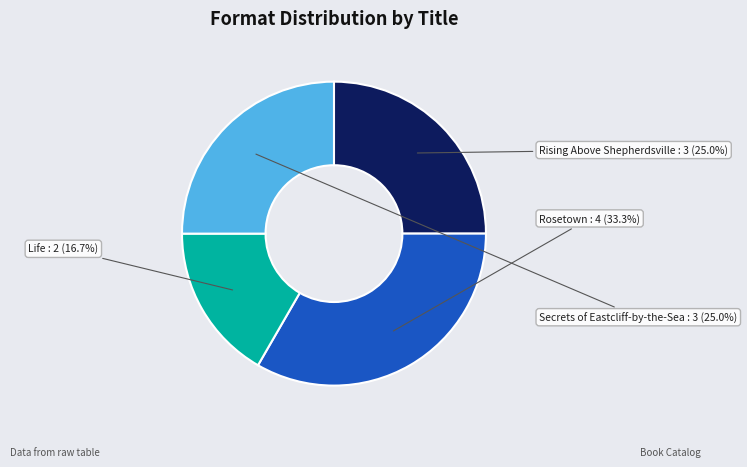

What is the change in value from Life to Secrets of Eastcliff-by-the-Sea?

+1